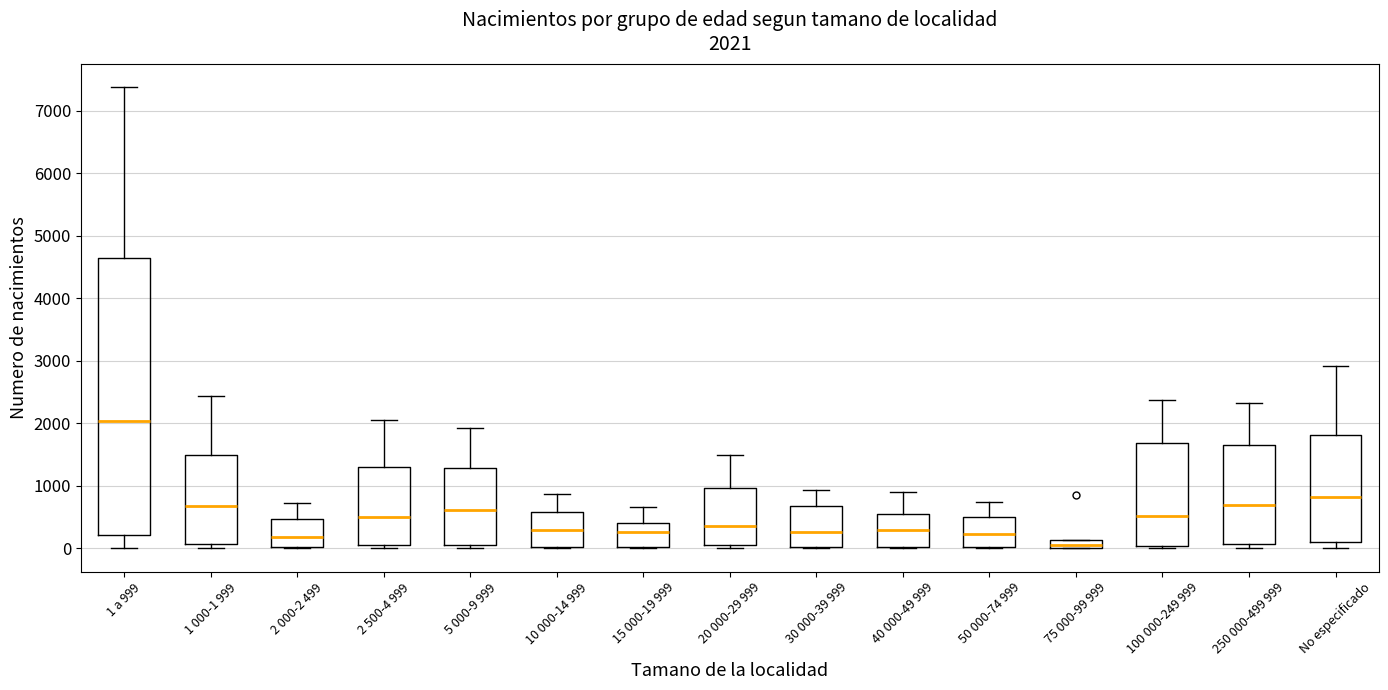

Which box has the highest median line?

1 a 999